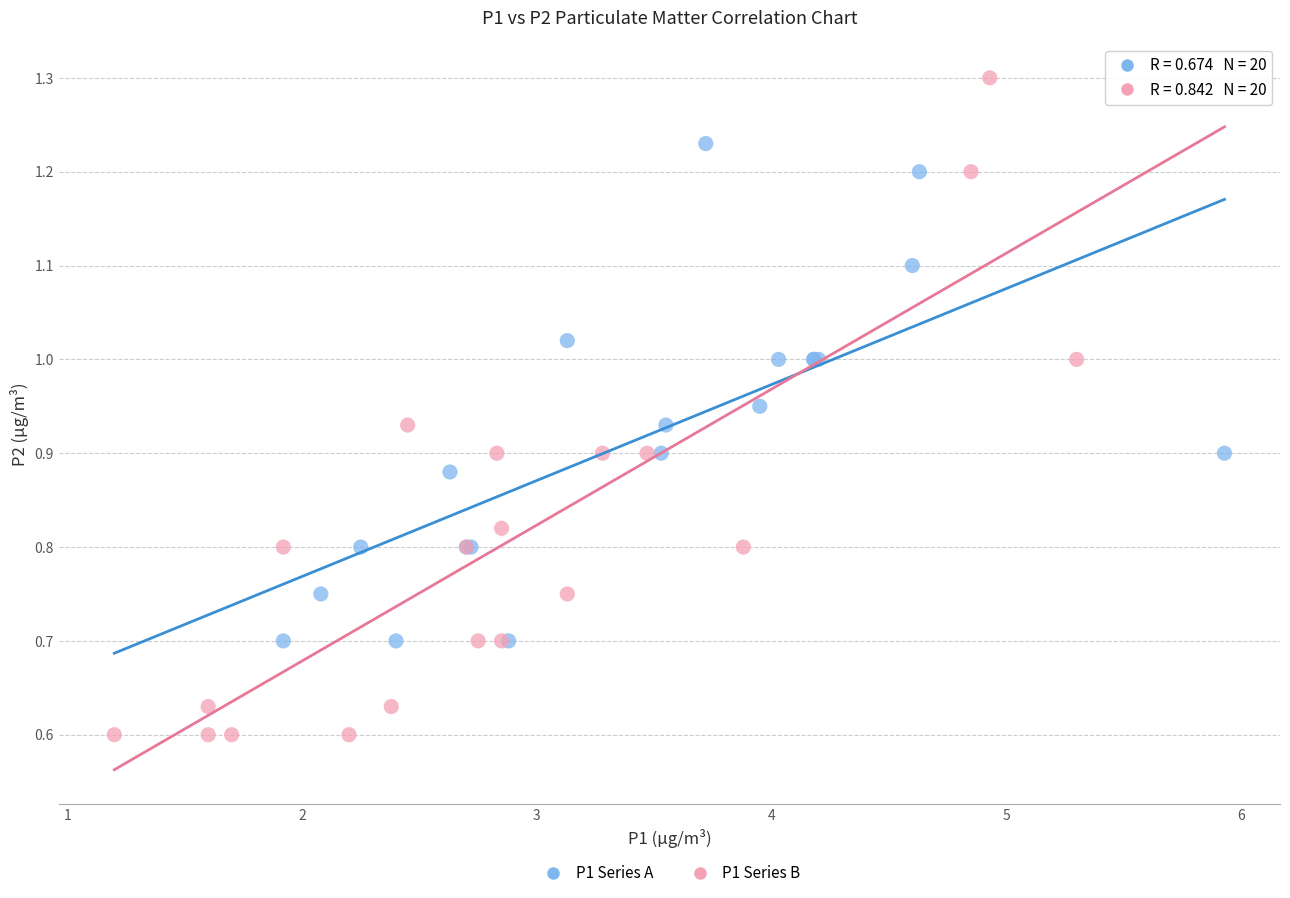

Which series has the largest Y range (max minus min)?

P1 Series B